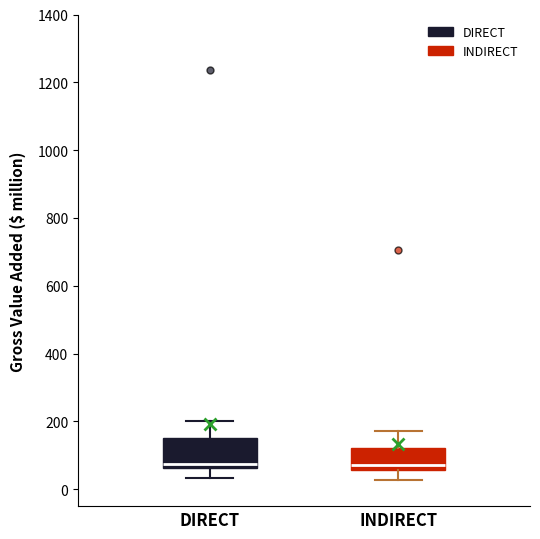

Which box is the tallest, from its lower edge to its upper edge?

DIRECT